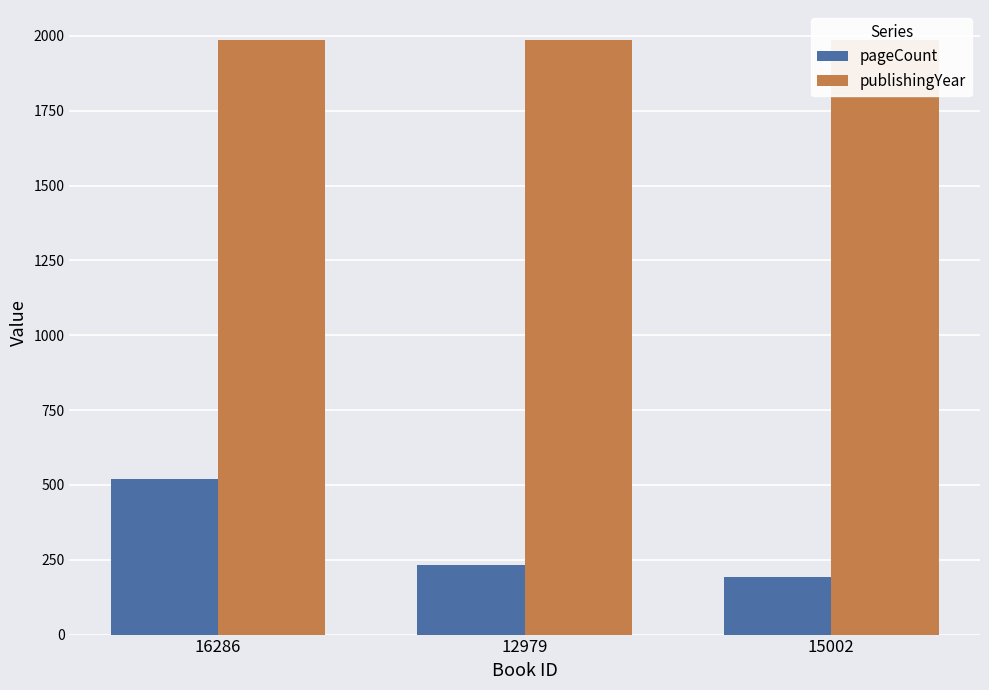

How many data points does each series have?

3